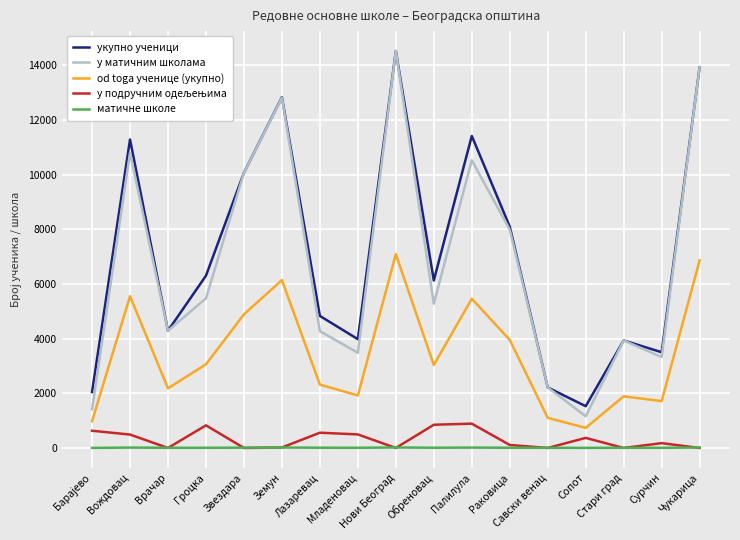

Which series has the widest spread of values?

у матичним школама